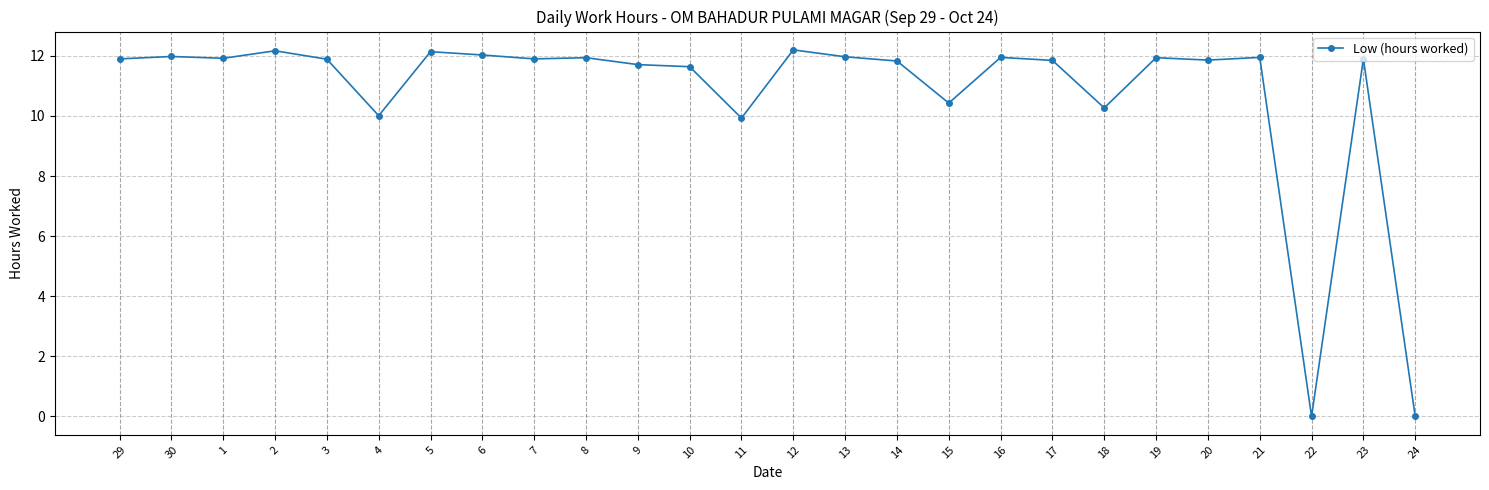

How many lines are shown in the chart?

1